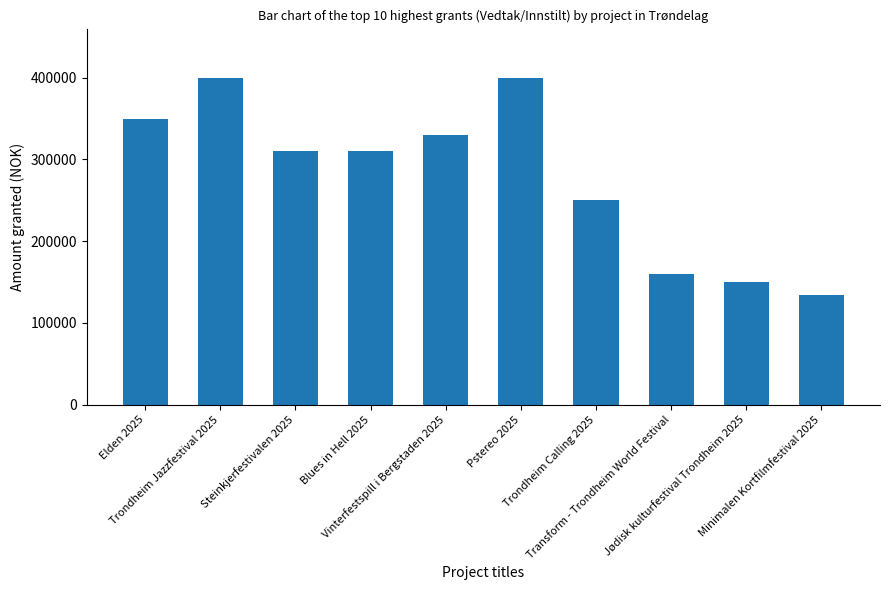

Are the bars grouped side by side (vs. stacked)?

No